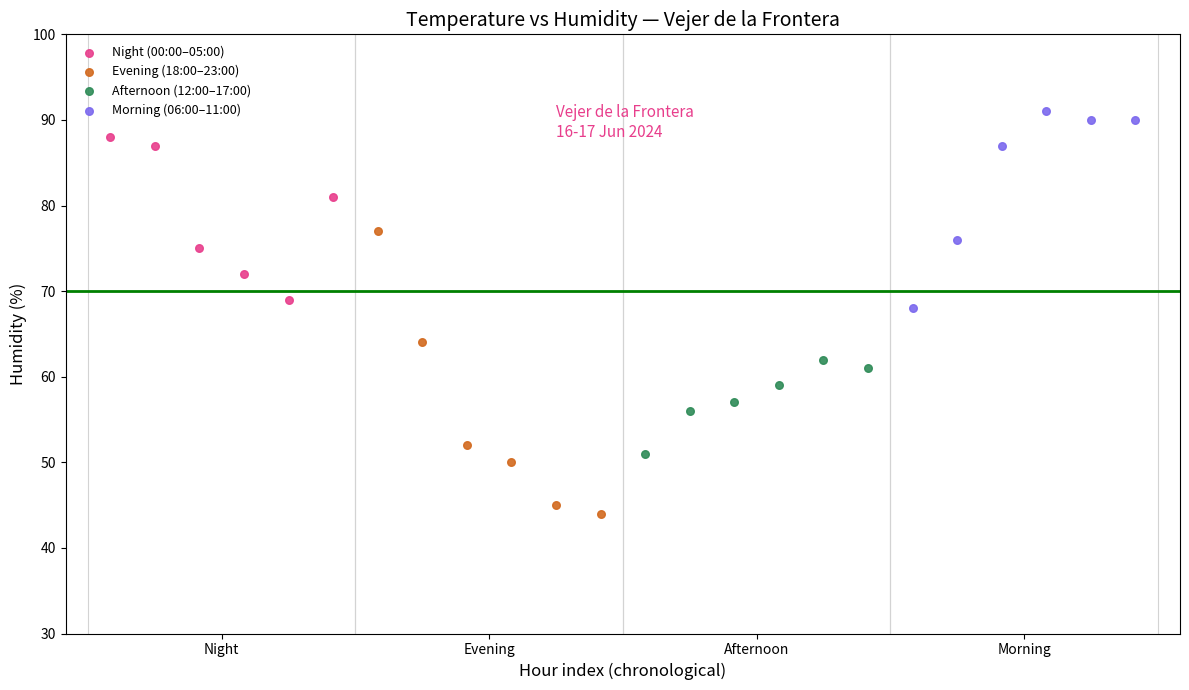

Which series has the largest Y range (max minus min)?

Evening (18:00–23:00)